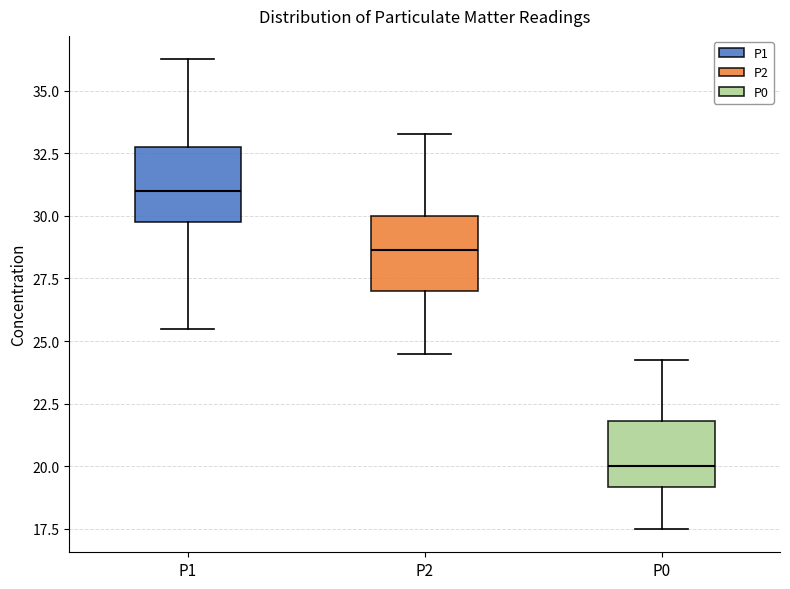

Reading left to right, transcribe this box plot: for each box, give where its median line is, the range the box spans, and where its two whiskers end, as read against the y-axis. The values are not printed on the chart, so give them approximately, as read against the axis.

P1: median 31.0, box 30.0 to 33.0, whiskers 25.5 to 36.5
P2: median 28.5, box 27.0 to 30.0, whiskers 24.5 to 33.5
P0: median 20.0, box 19.0 to 22.0, whiskers 17.5 to 24.5